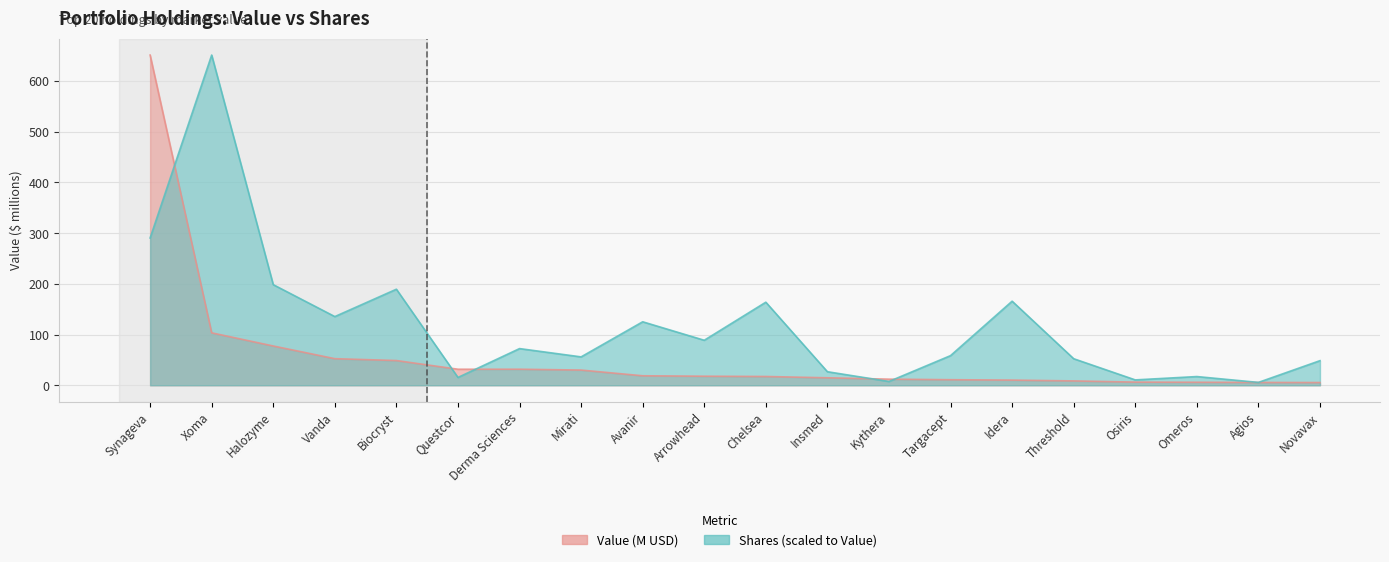

What is the smallest value displayed?

5.4